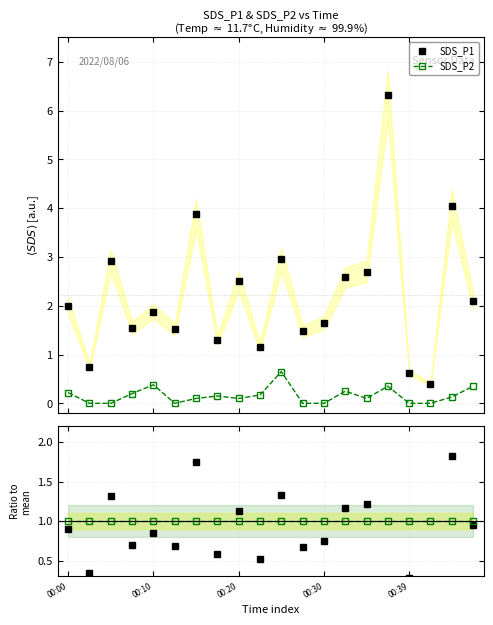

True or false: SDS_P2 ratio has a value of 1.0 at 13.

True